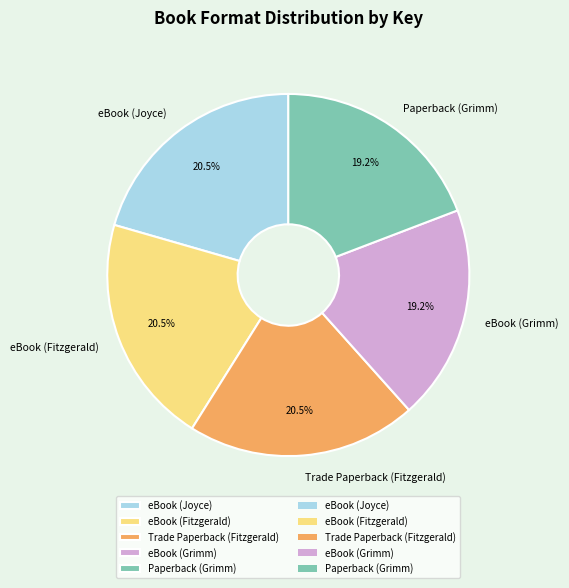

Combined, do eBook (Fitzgerald) and eBook (Joyce) account for over 50%?

No